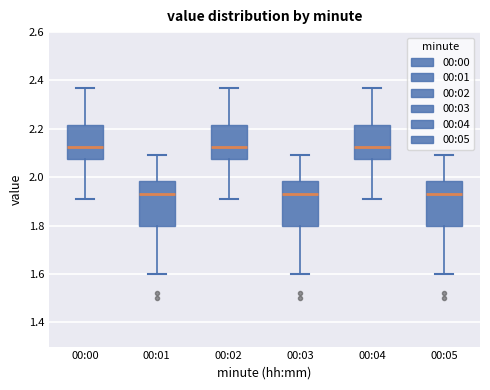

Reading left to right, read every box against the y-axis: the position of its median line, the range the box covers, and the ends of its whiskers. The values are not printed on the chart, so give them approximately, as read against the axis.

00:00: median 2.12, box 2.08 to 2.22, whiskers 1.92 to 2.38
00:01: median 1.94, box 1.80 to 1.98, whiskers 1.60 to 2.10
00:02: median 2.12, box 2.08 to 2.22, whiskers 1.92 to 2.38
00:03: median 1.94, box 1.80 to 1.98, whiskers 1.60 to 2.10
00:04: median 2.12, box 2.08 to 2.22, whiskers 1.92 to 2.38
00:05: median 1.94, box 1.80 to 1.98, whiskers 1.60 to 2.10